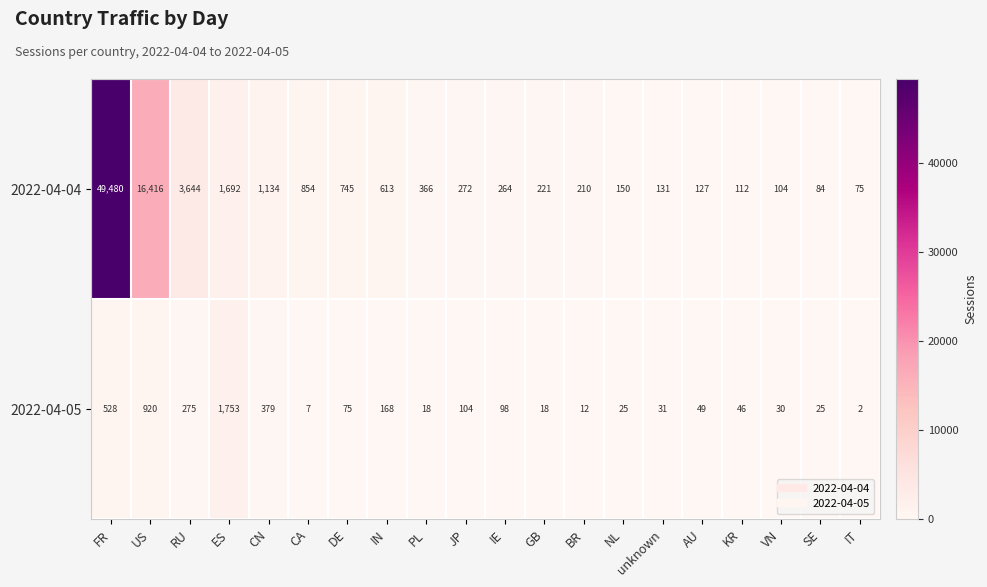

Is it true that 2022-04-04 equals 15389 at FR?

False